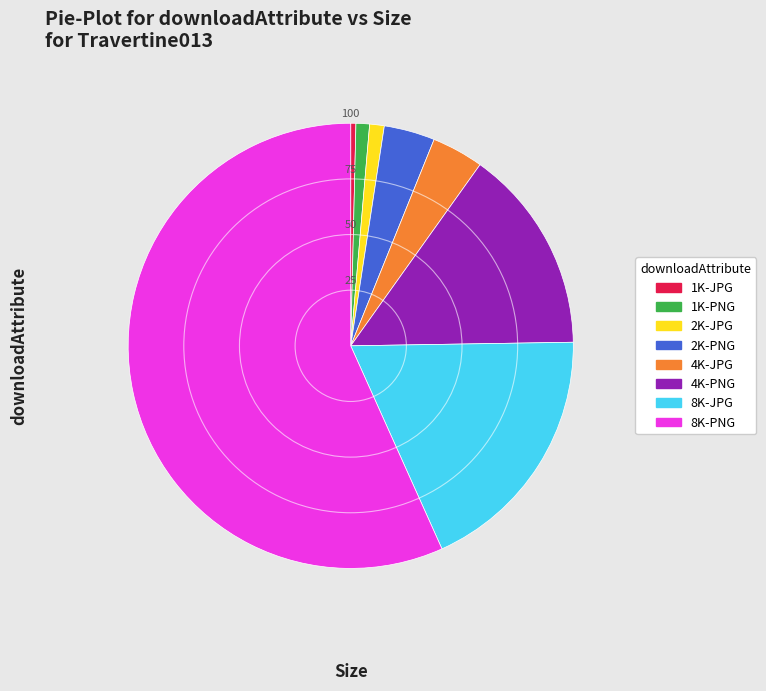

True or false: 2K-PNG accounts for 15% of the total.

False